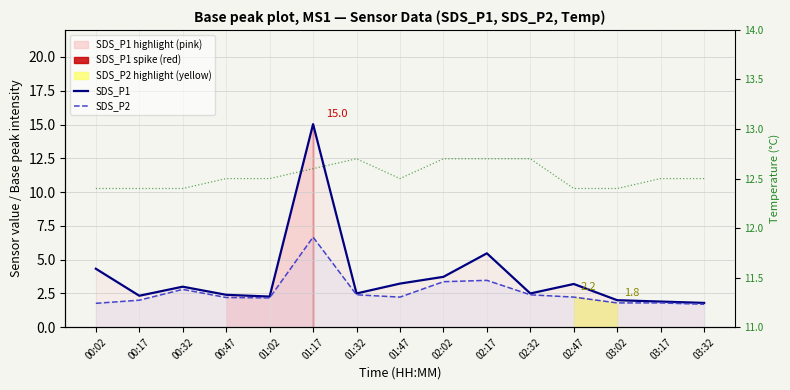

What is the difference between the SDS_P2 values at 02:47 and 01:32?

0.2